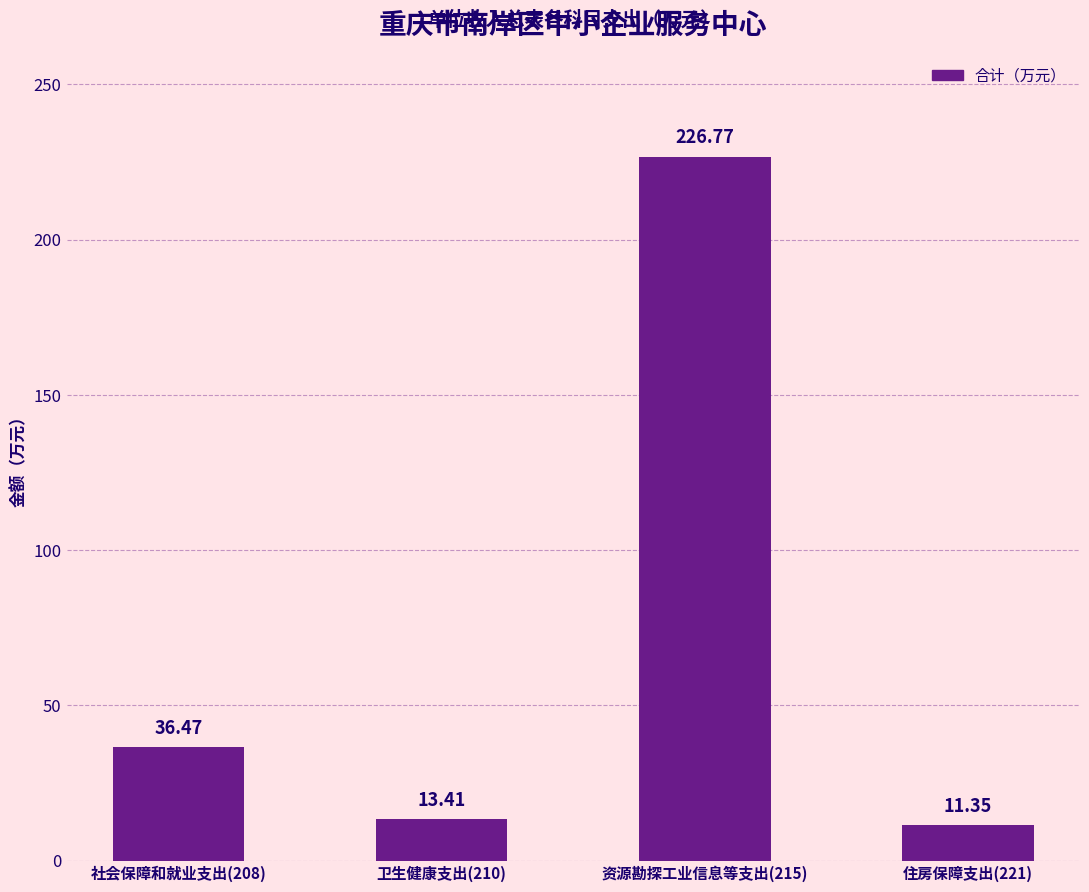

List the labels in order of value, largest first.

资源勘探工业信息等支出(215), 社会保障和就业支出(208), 卫生健康支出(210), 住房保障支出(221)